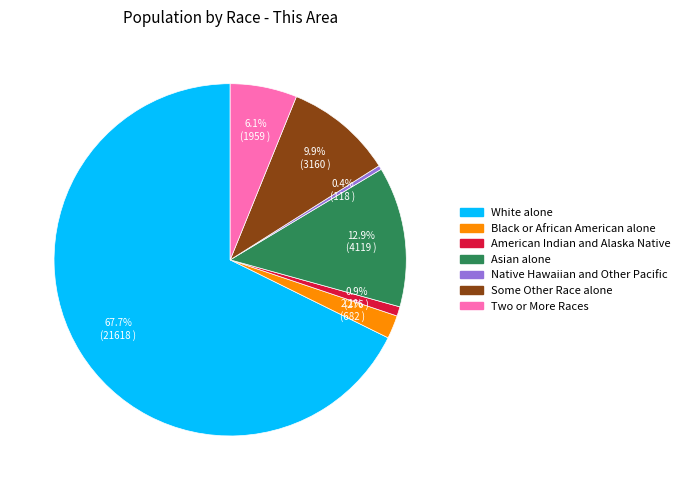

What is the majority slice?

White alone